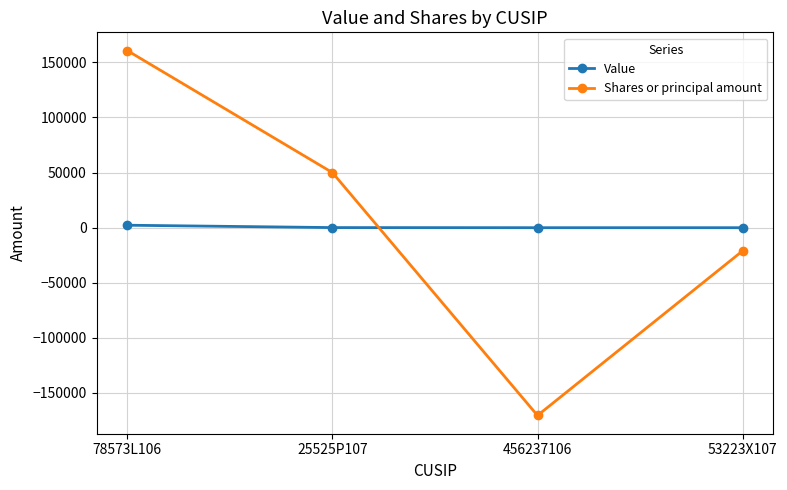

Count the number of data series in this chart.

2